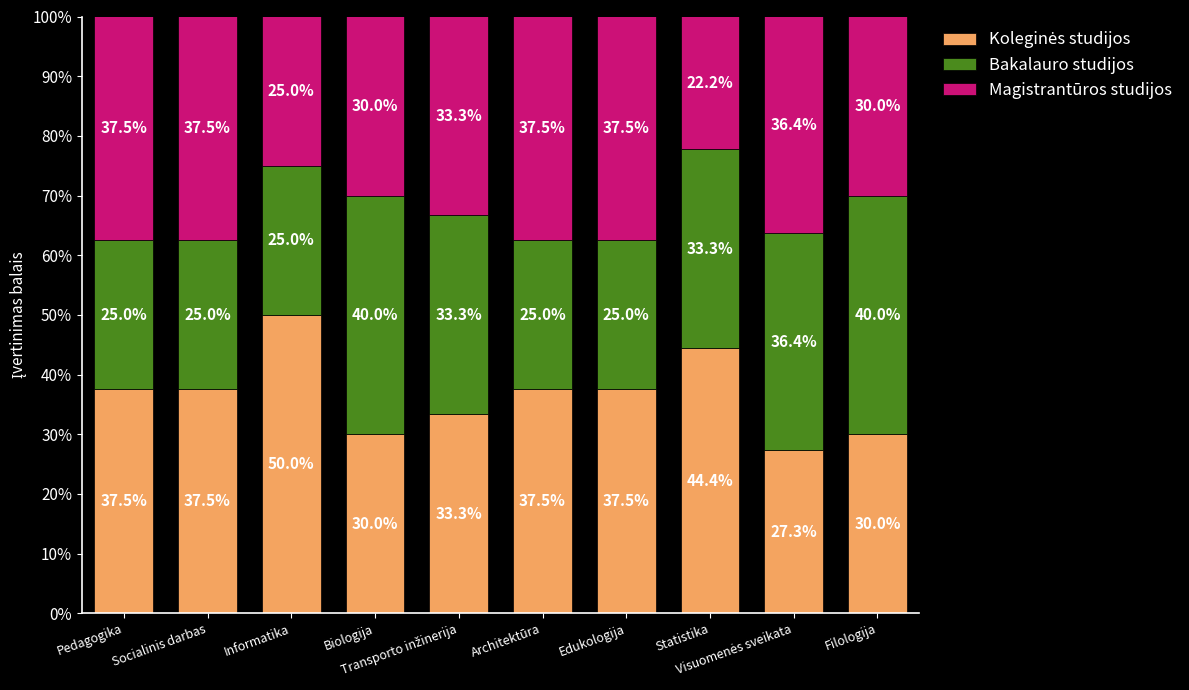

What is the difference between the Koleginės studijos values at Informatika and Statistika?

5.6